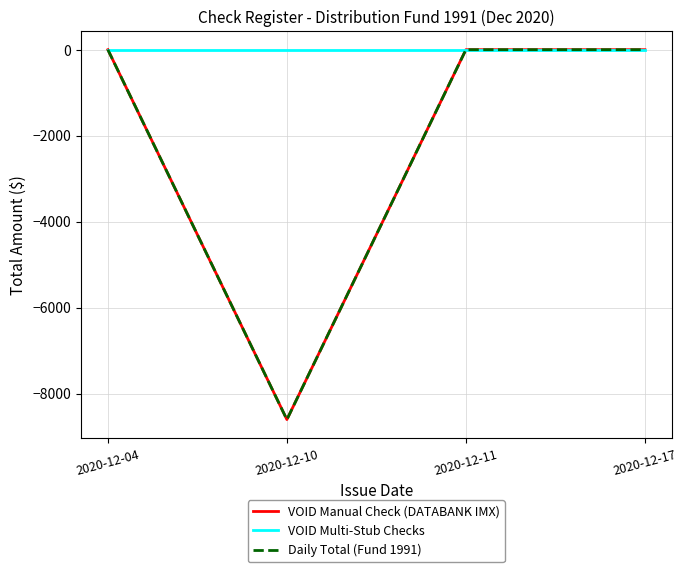

What is the minimum value shown in the chart?

-8606.3